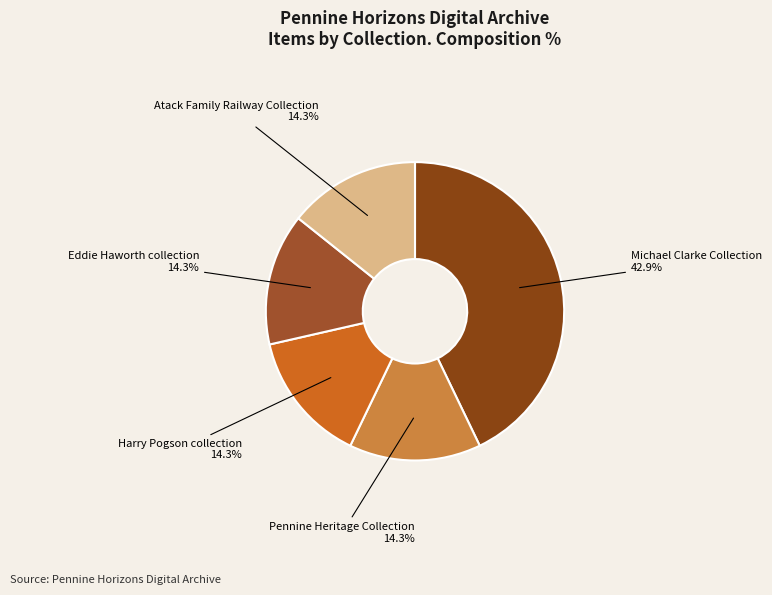

How many segments does this pie chart have?

5